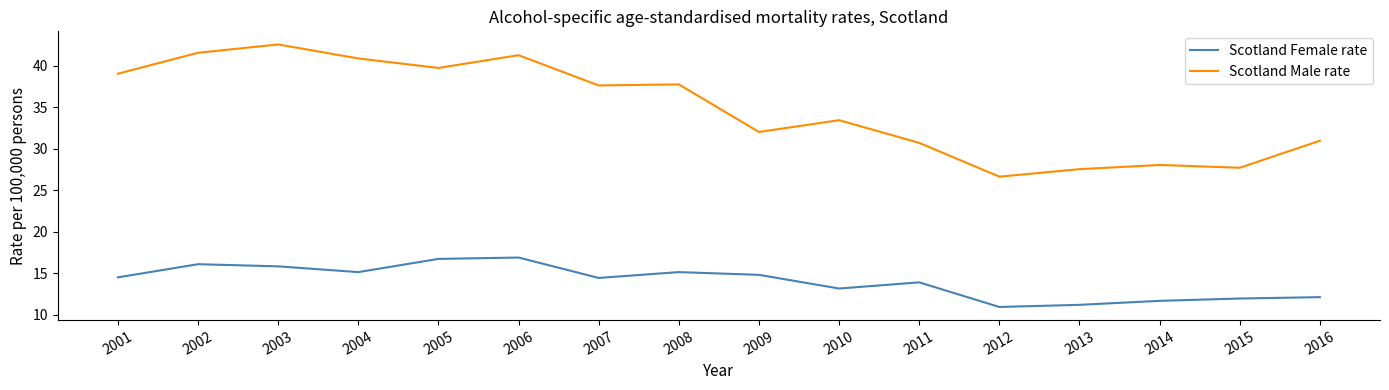

List the series in order of their peak value, highest first.

Scotland Male rate, Scotland Female rate